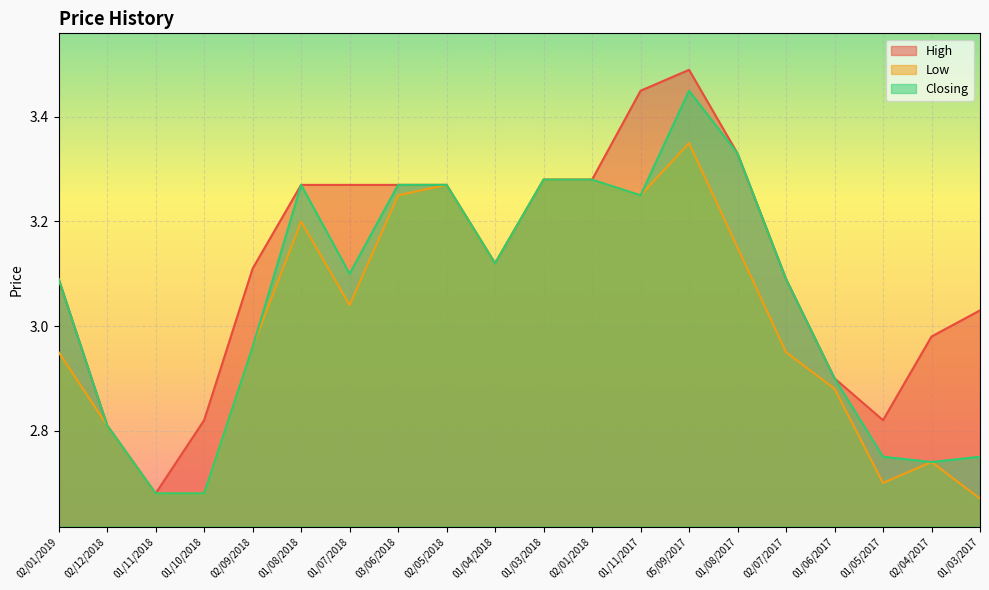

Is the value of Low at 01/11/2018 greater than the value of Closing at 02/01/2019?

No